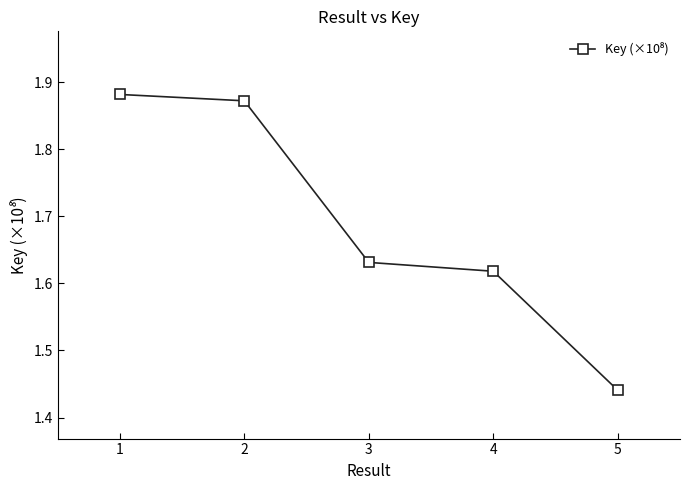

Rank the categories by value from lowest to highest.

5, 4, 3, 2, 1